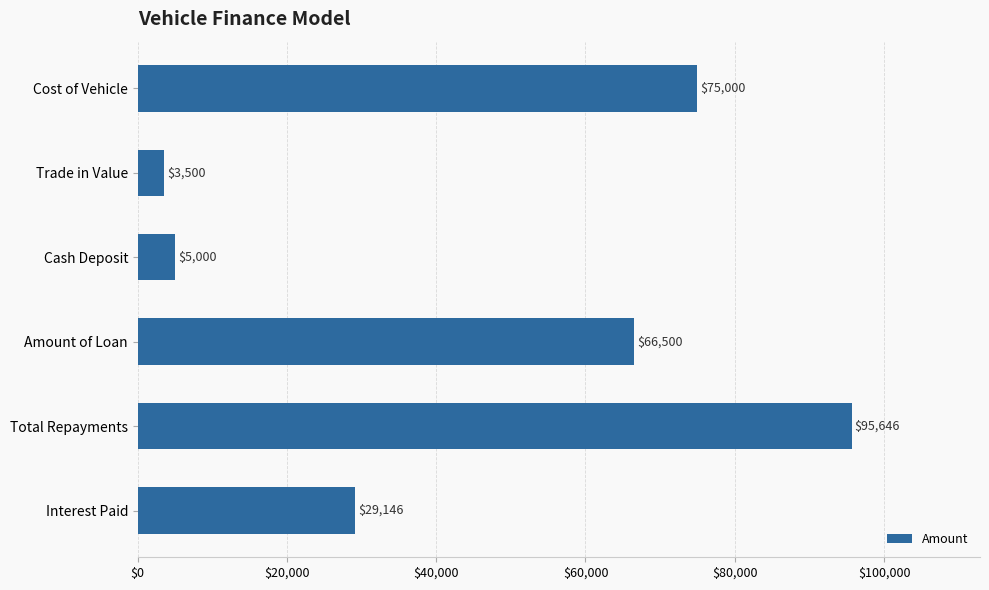

List the labels in order of value, largest first.

Total Repayments, Cost of Vehicle, Amount of Loan, Interest Paid, Cash Deposit, Trade in Value